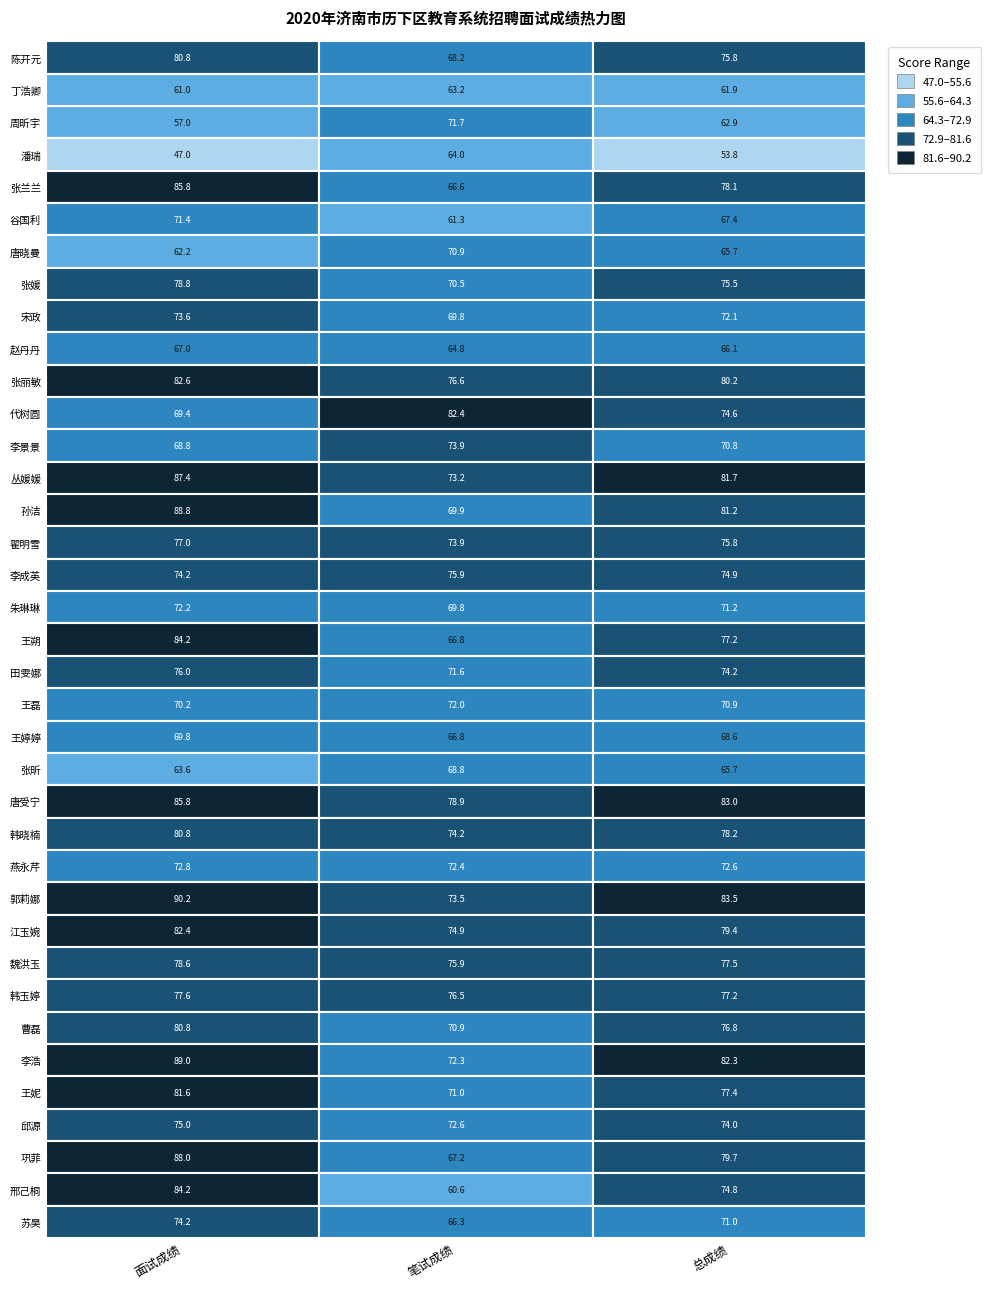

Rank the series by their average value, from highest to lowest.

面试成绩, 总成绩, 笔试成绩